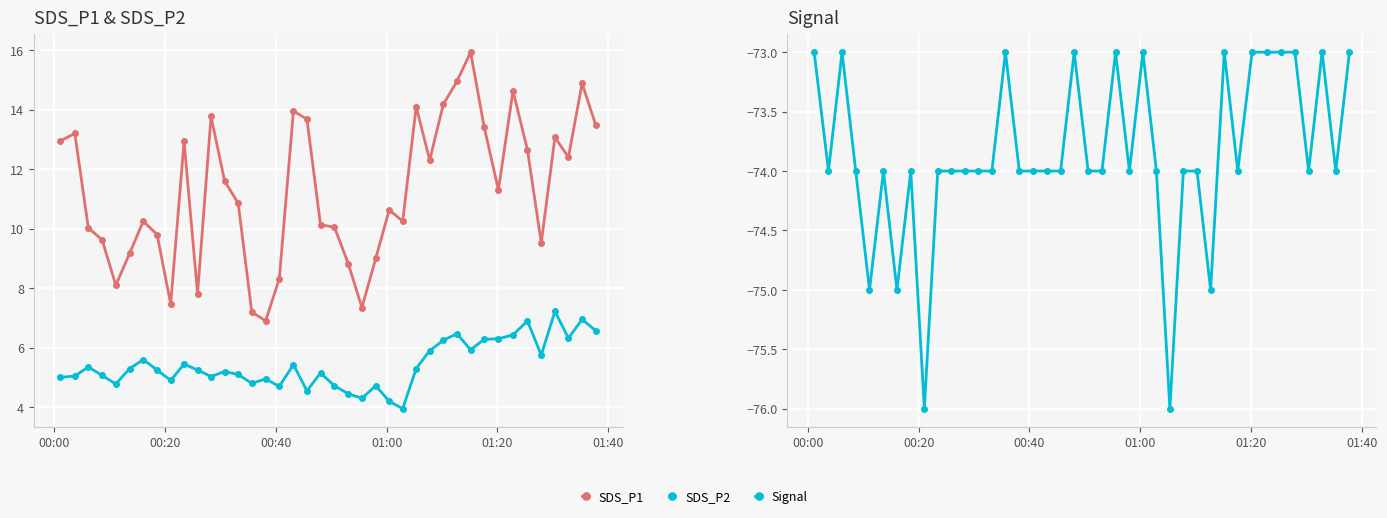

How many values in the SDS_P1 series are below 11?

20